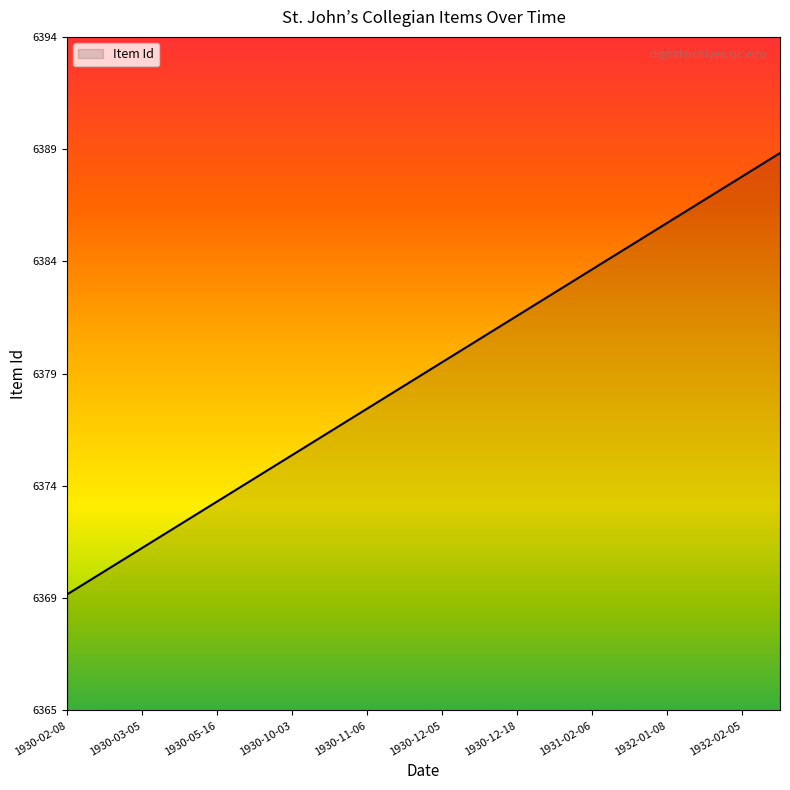

Reading left to right, transcribe all the data shown in this chart.

1930-02-08=6370	1930-02-19=6371	1930-03-05=6372	1930-03-20=6373	1930-05-16=6374	1930-06-12=6375	1930-10-03=6376	1930-10-24=6377	1930-11-06=6378	1930-11-14=6379	1930-12-05=6380	1930-12-11=6381	1930-12-18=6382	1931-01-29=6383	1931-02-06=6384	1931-02-13=6385	1932-01-08=6386	1932-01-15=6387	1932-02-05=6388	1932-02-12=6389